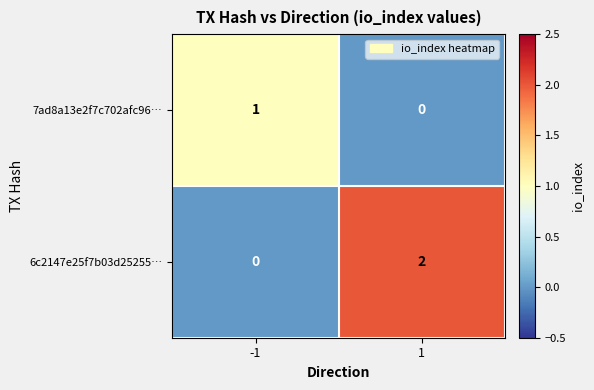

Is the value of 7ad8a13e2f7c702afc96… at -1 greater than the value of 6c2147e25f7b03d25255… at 1?

No